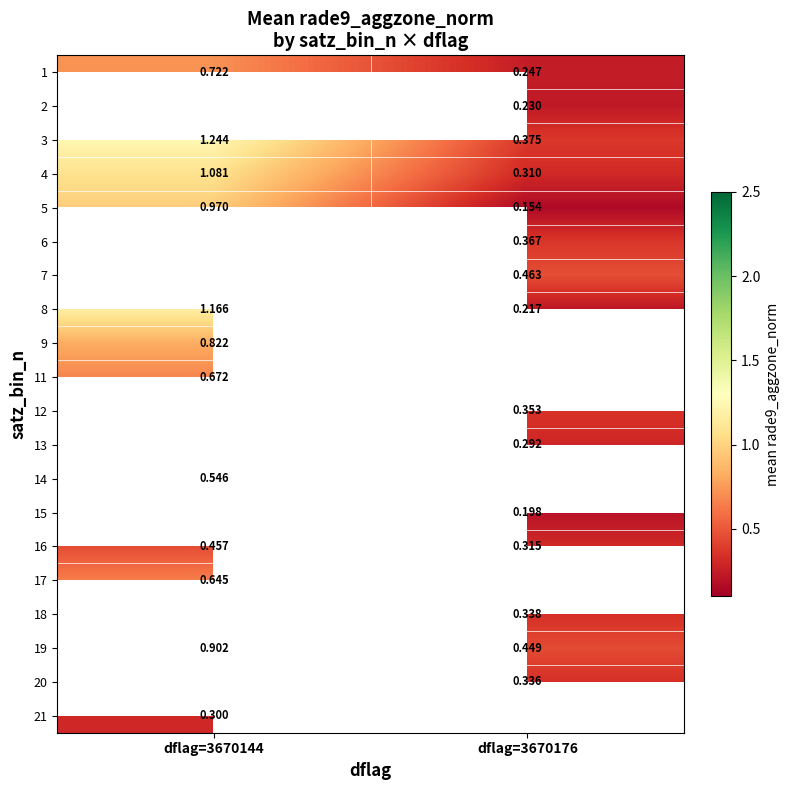

What is the sum of the 4 values at dflag=3670176 and dflag=3670144?

1.4